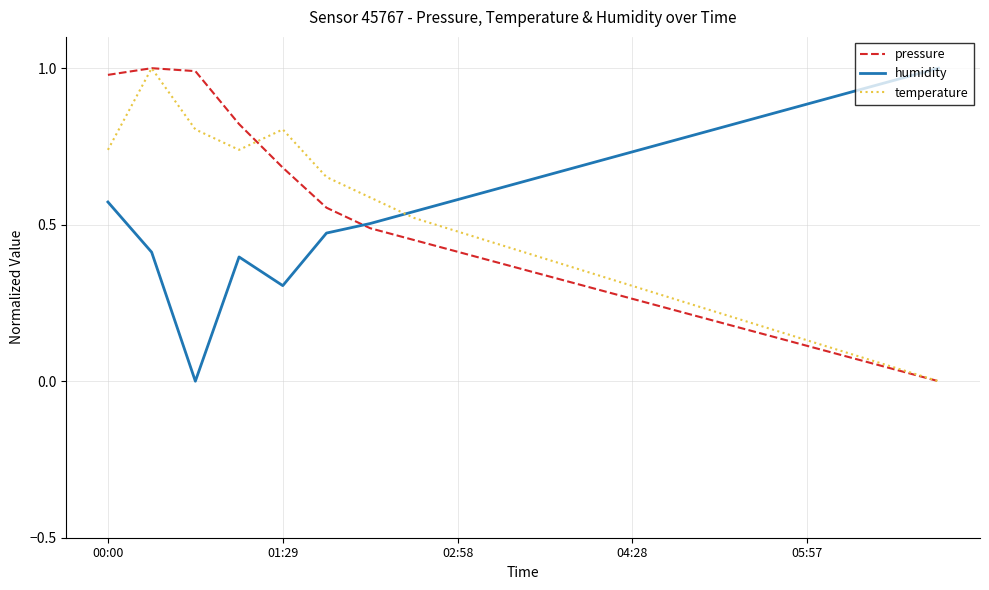

How many lines are shown in the chart?

3